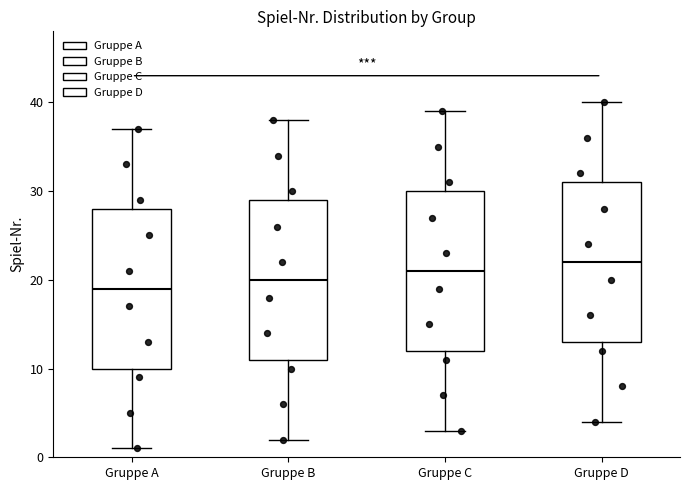

Reading left to right, transcribe this box plot: for each box, give where its median line is, the range the box spans, and where its two whiskers end, as read against the y-axis. The values are not printed on the chart, so give them approximately, as read against the axis.

Gruppe A: median 19, box 10 to 28, whiskers 1 to 37
Gruppe B: median 20, box 11 to 29, whiskers 2 to 38
Gruppe C: median 21, box 12 to 30, whiskers 3 to 39
Gruppe D: median 22, box 13 to 31, whiskers 4 to 40